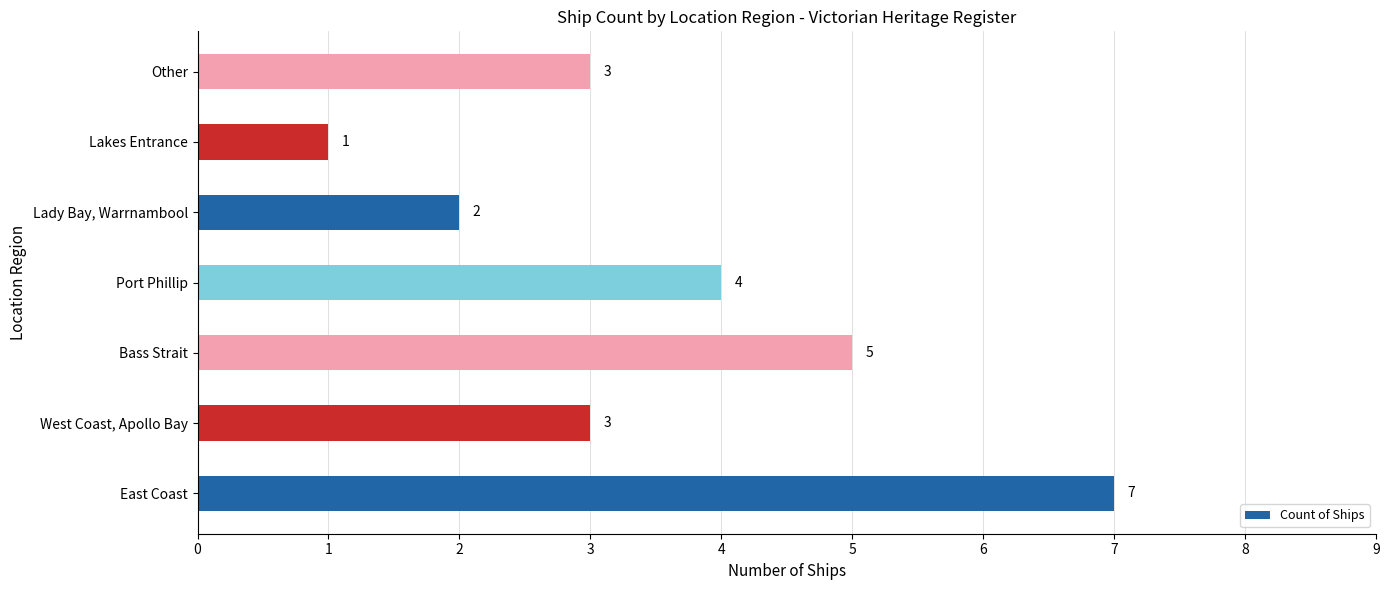

What is the change in value from Bass Strait to Lakes Entrance?

-4